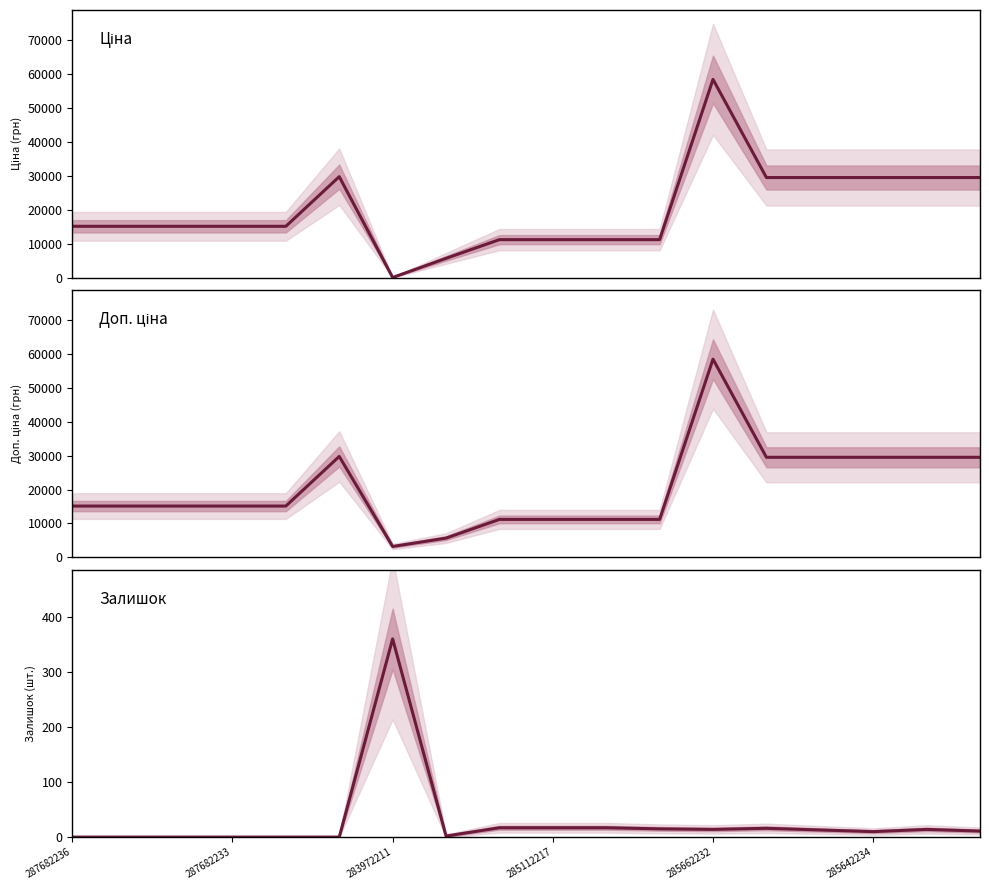

Where is Залишок nearest to the value 180?

8